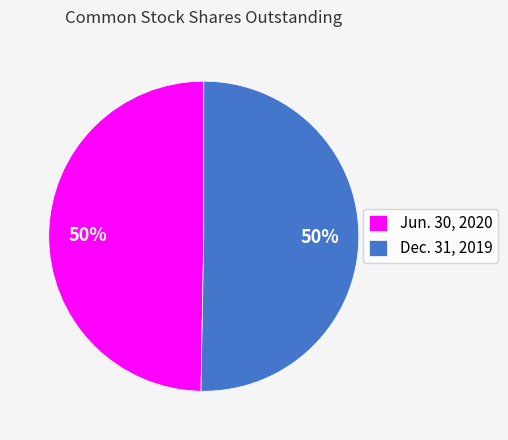

To the nearest percent, what portion does Jun. 30, 2020 represent?

50%